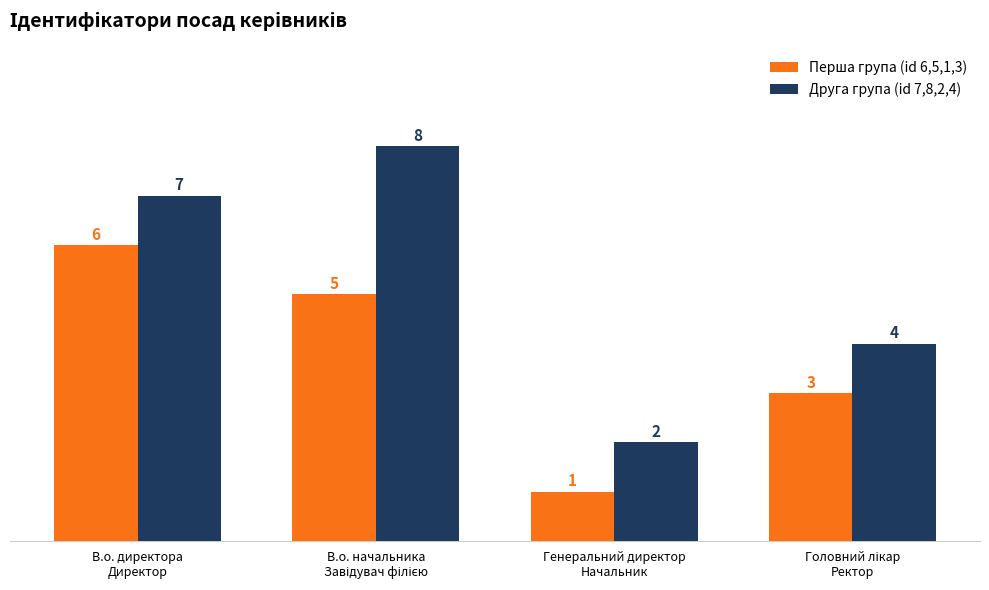

Count the Друга група (id 7,8,2,4) values in the range 4 to 8.

3